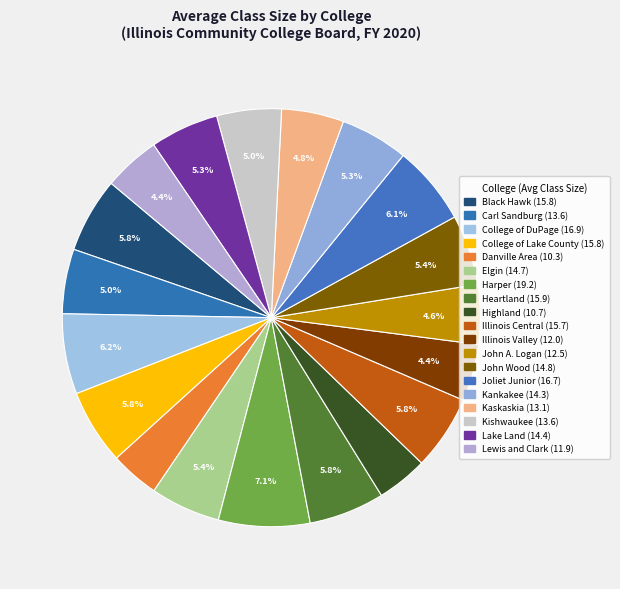

The Kaskaskia slice represents 5% of the pie. True or false?

True